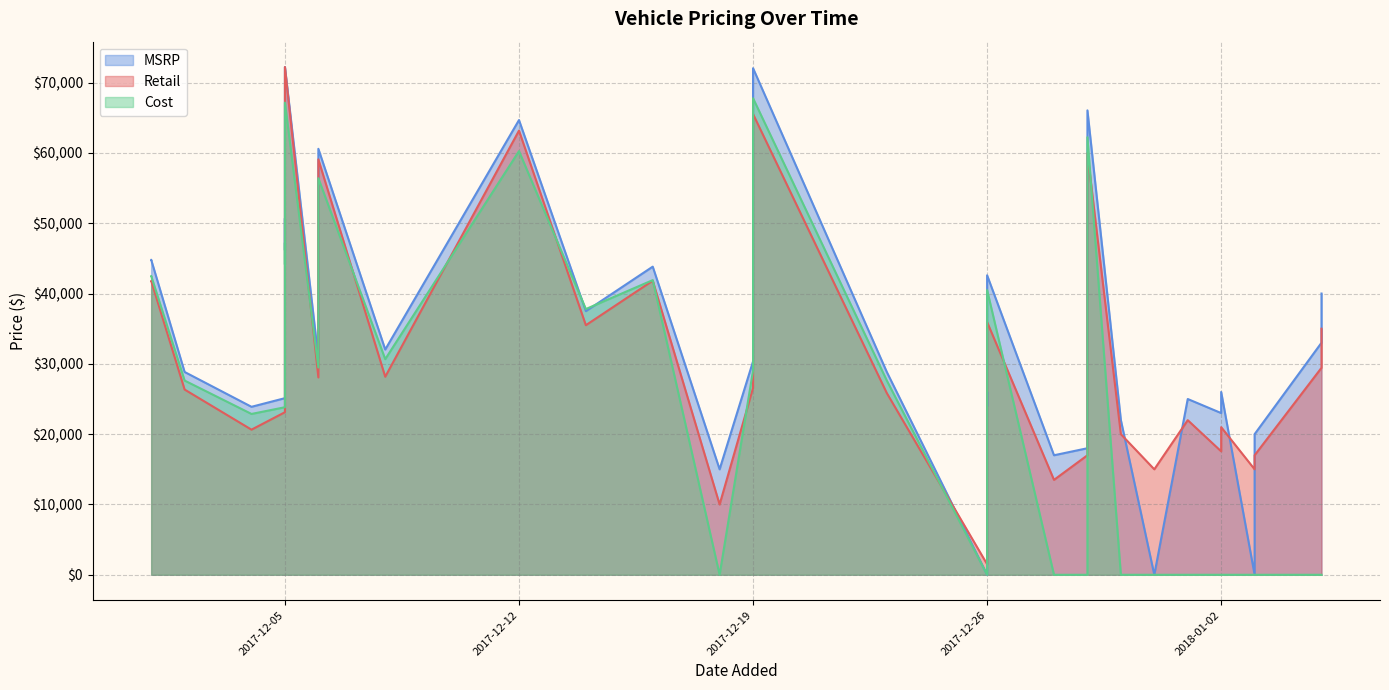

True or false: MSRP has a value of 74470 at 2017-12-06.

False